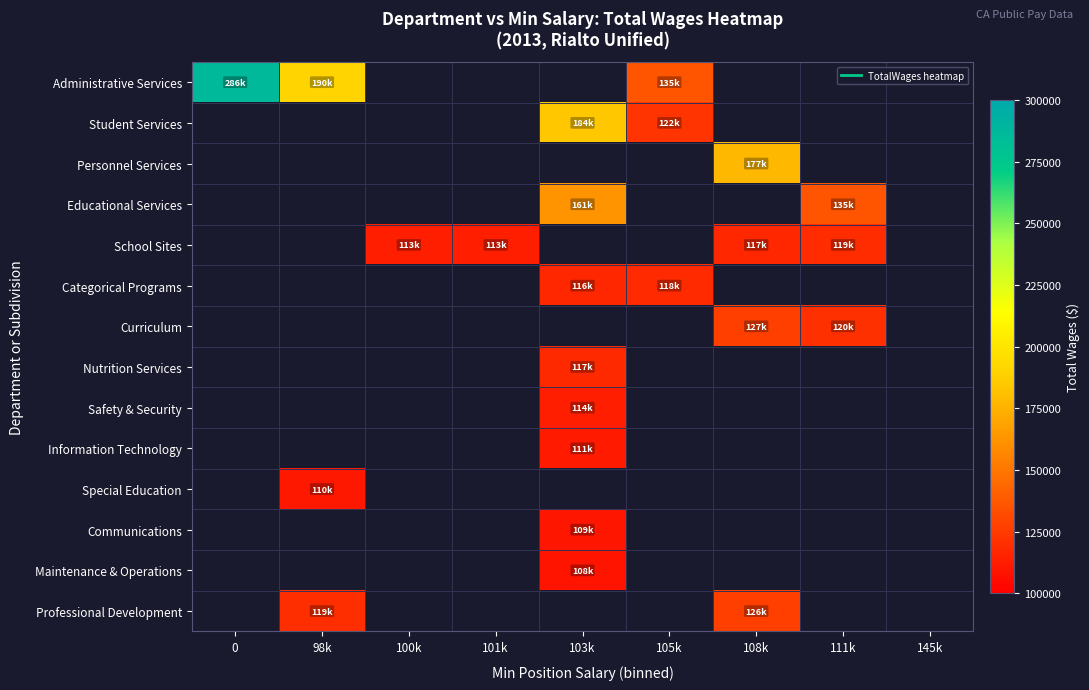

How many positive values does the Educational Services series have?

2